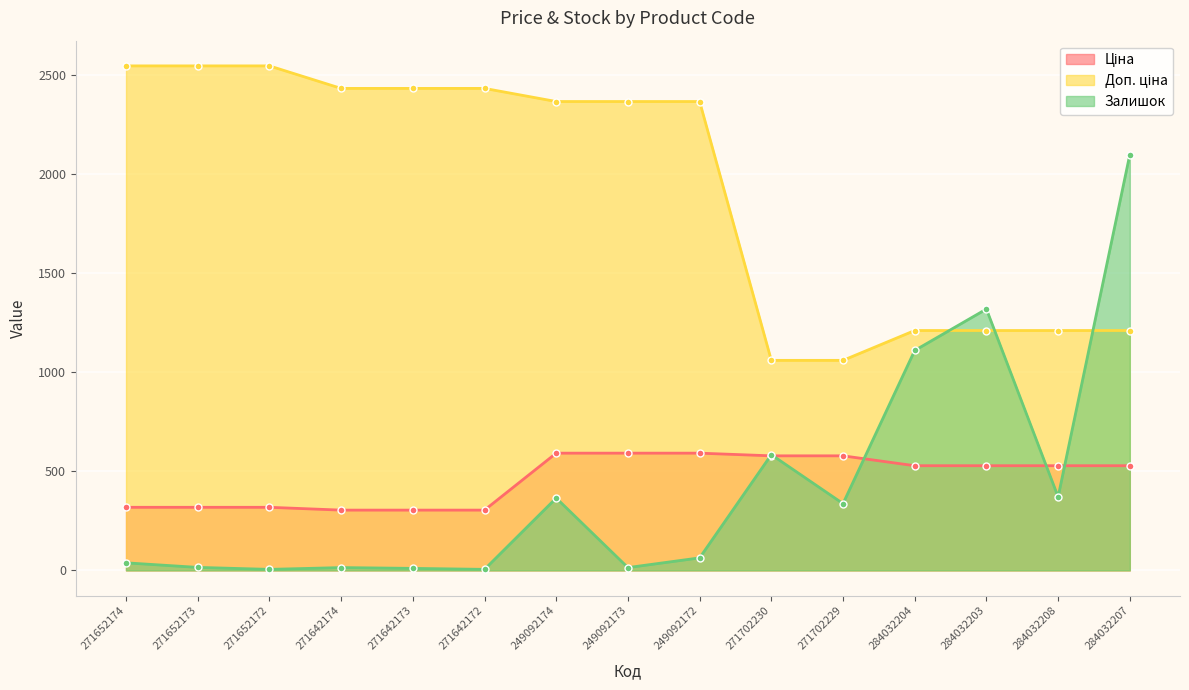

What is the difference between the second highest and minimum values in the Ціна series?

287.5